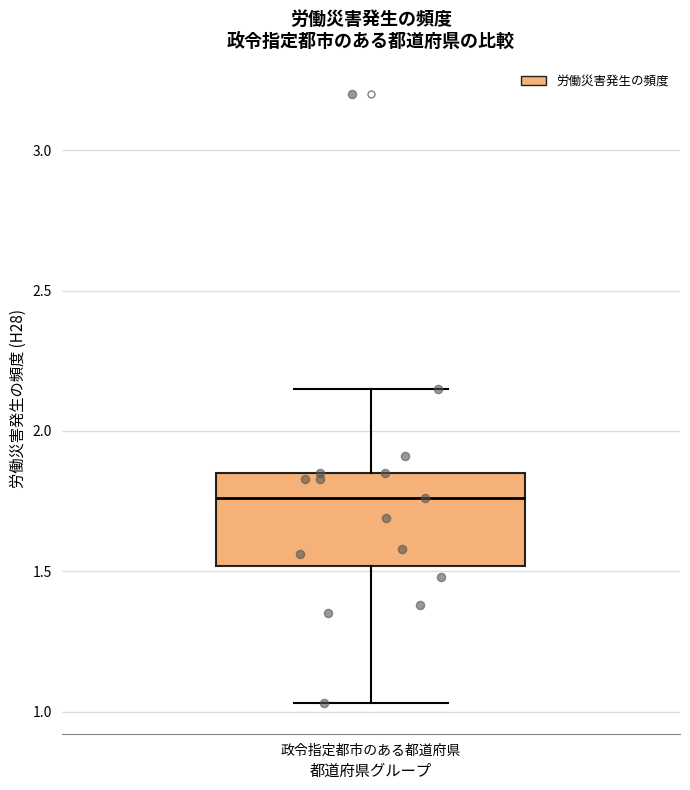

Where does the lower whisker of the box for 政令指定都市のある都道府県 end on the y-axis? The values are not printed on the chart, so give them approximately, as read against the axis.

1.05